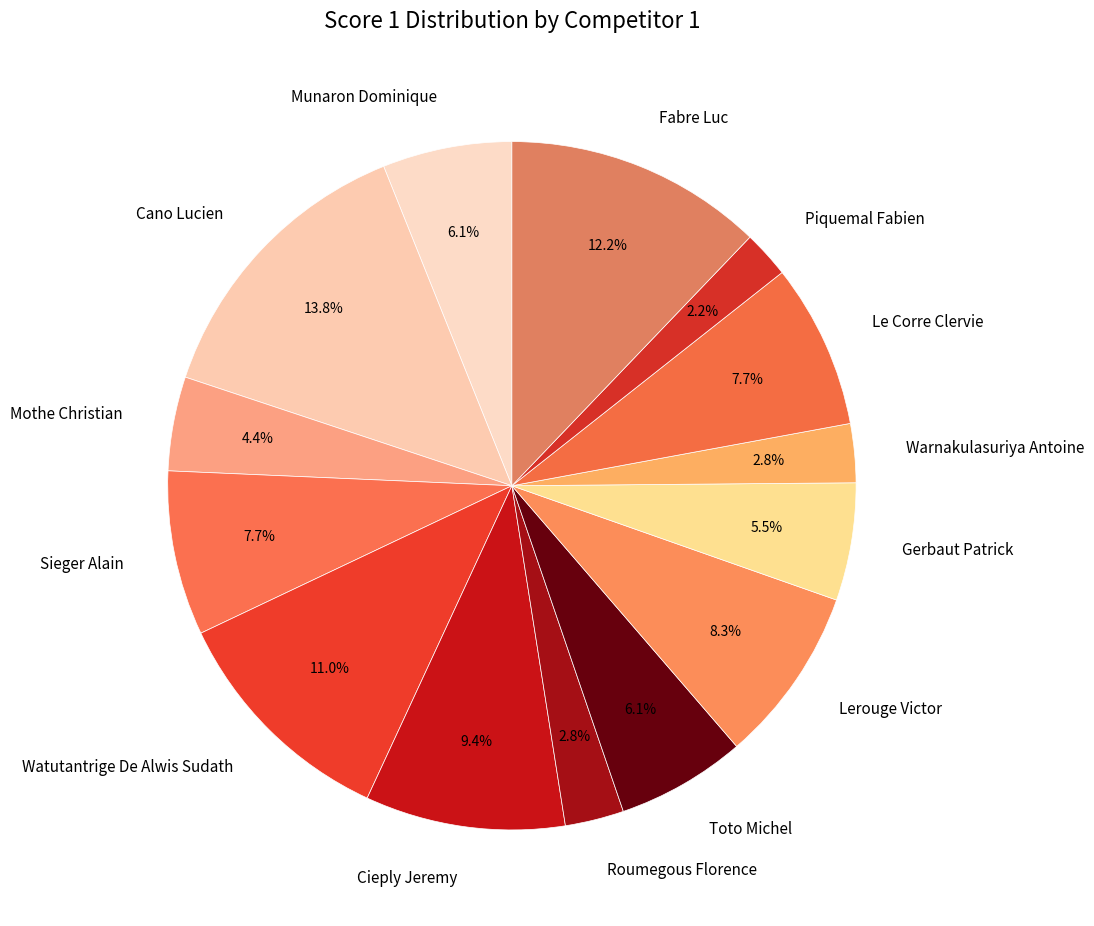

What portion of the pie excludes Warnakulasuriya Antoine?

97.2%